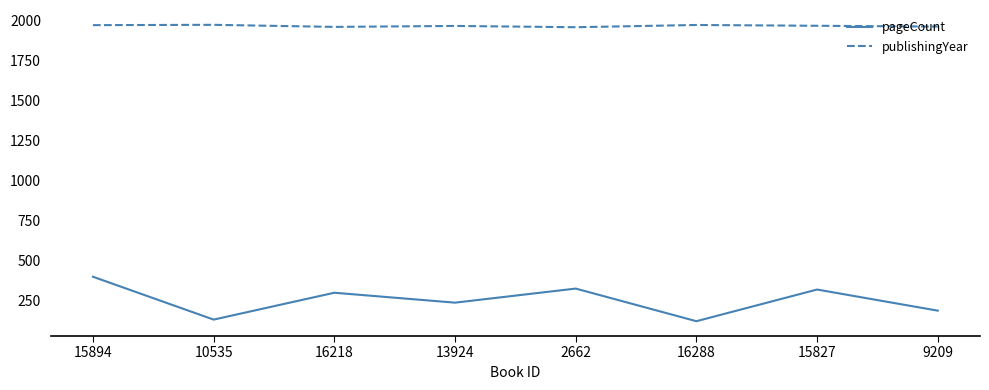

The publishingYear series shows 2592 at 16218. True or false?

False